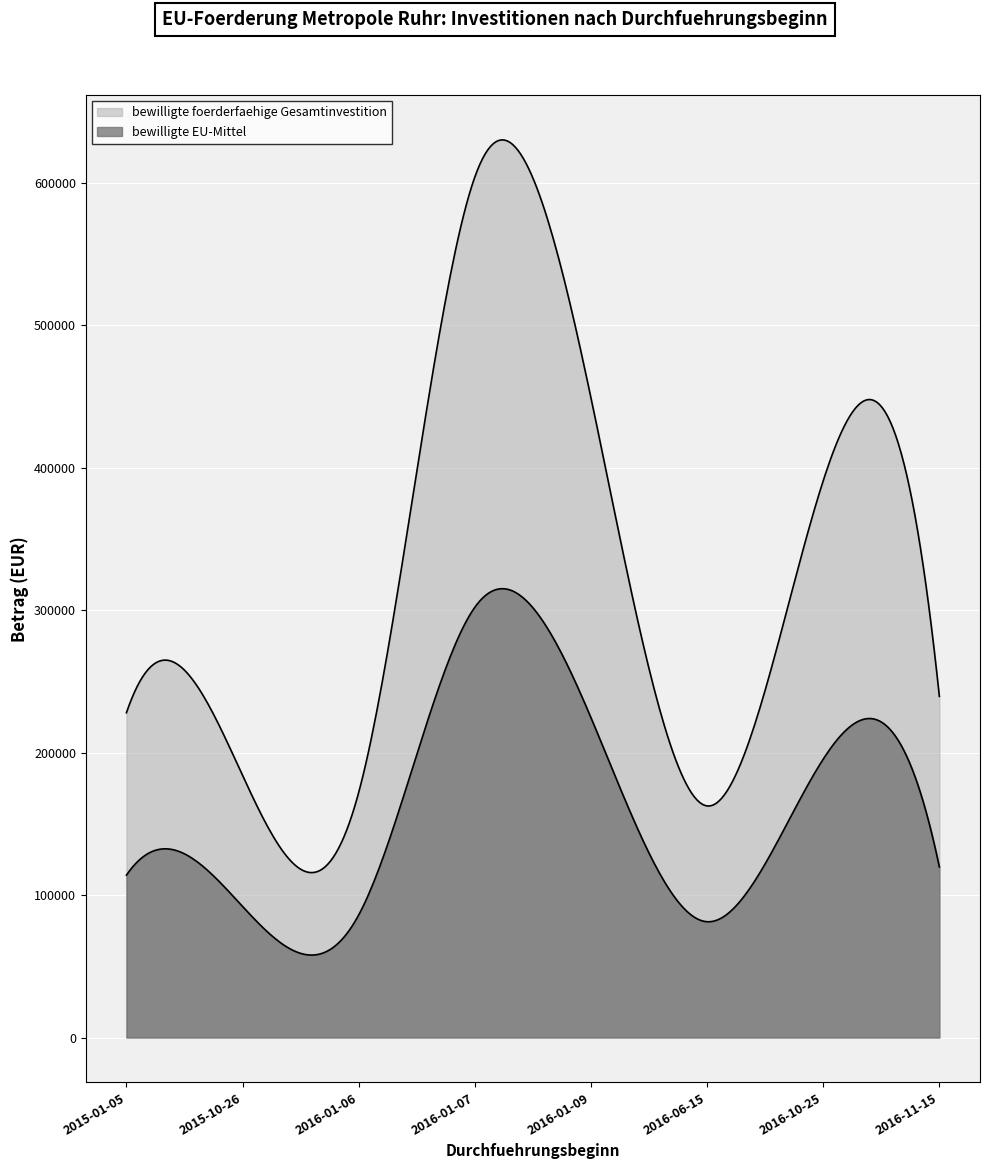

What is the total value across all series at 2015-01-05?

341910.0